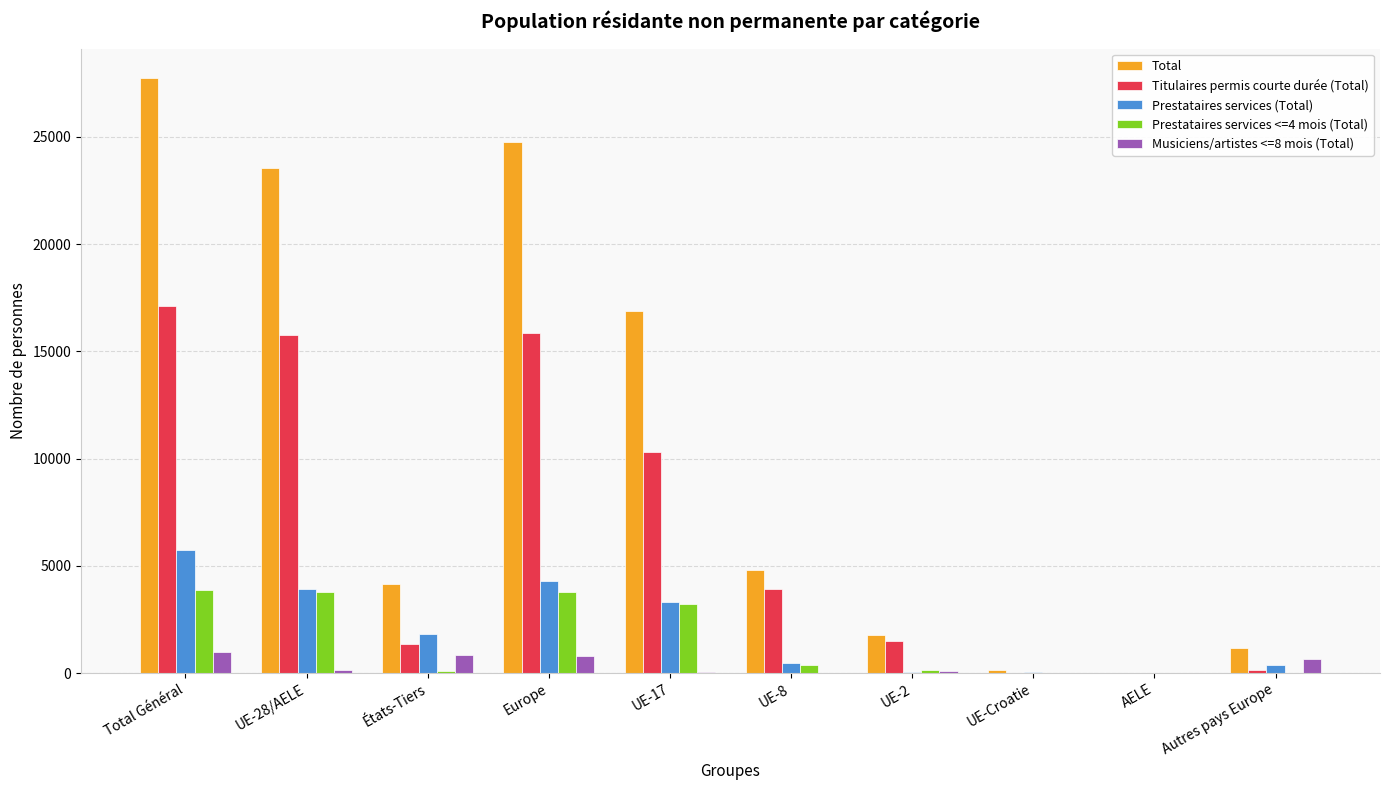

The value of Total at Europe is 24754. True or false?

True